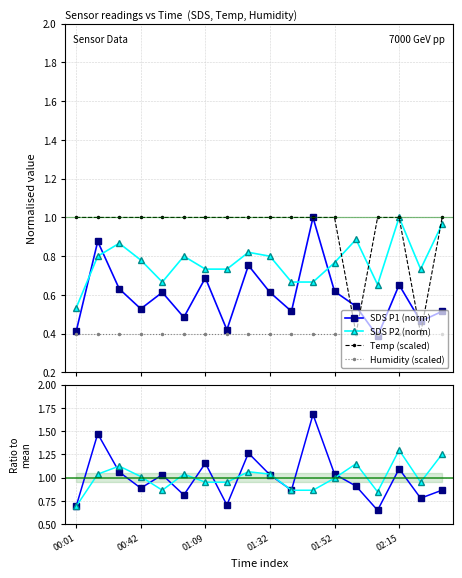

Is it true that Temp (scaled) equals 0.5 at 17?

False